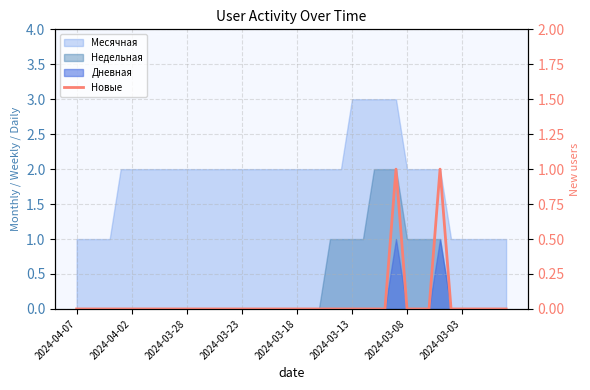

Which has a higher value, 16 or 30?

16